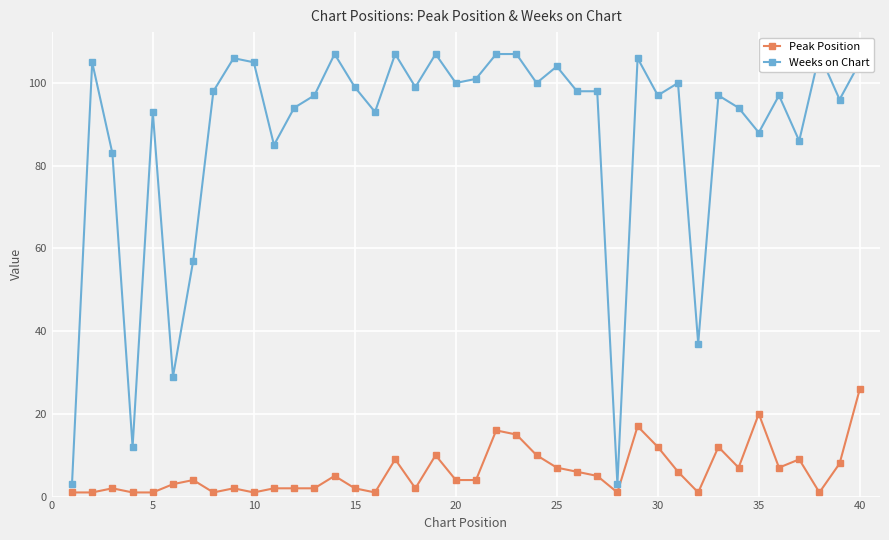

Reading left to right, what are all the values shown in this chart?

Peak Position: 1	1	2	1	1	3	4	1	2	1	2	2	2	5	2	1	9	2	10	4	4	16	15	10	7	6	5	1	17	12	6	1	12	7	20	7	9	1	8	26
Weeks on Chart: 3	105	83	12	93	29	57	98	106	105	85	94	97	107	99	93	107	99	107	100	101	107	107	100	104	98	98	3	106	97	100	37	97	94	88	97	86	107	96	105